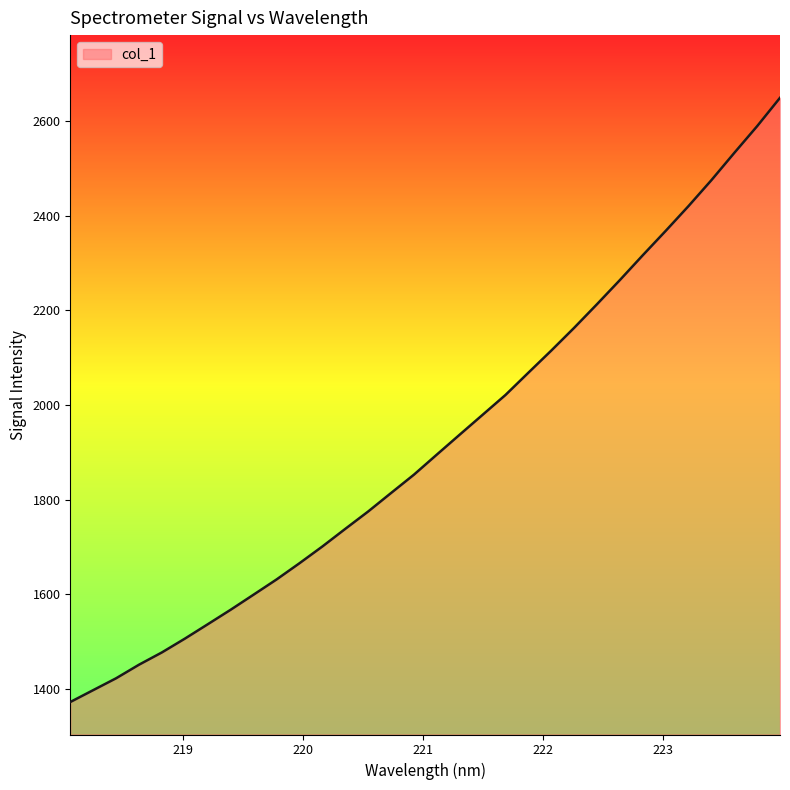

Does the chart have visible grid lines?

No